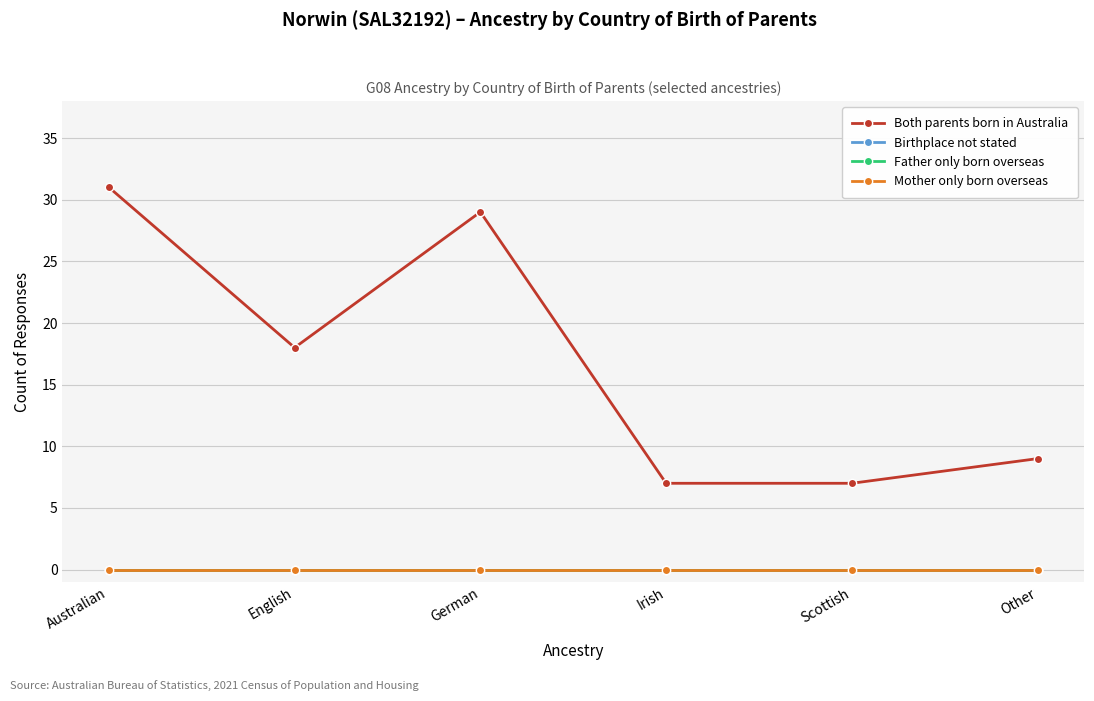

Does the chart have visible grid lines?

Yes